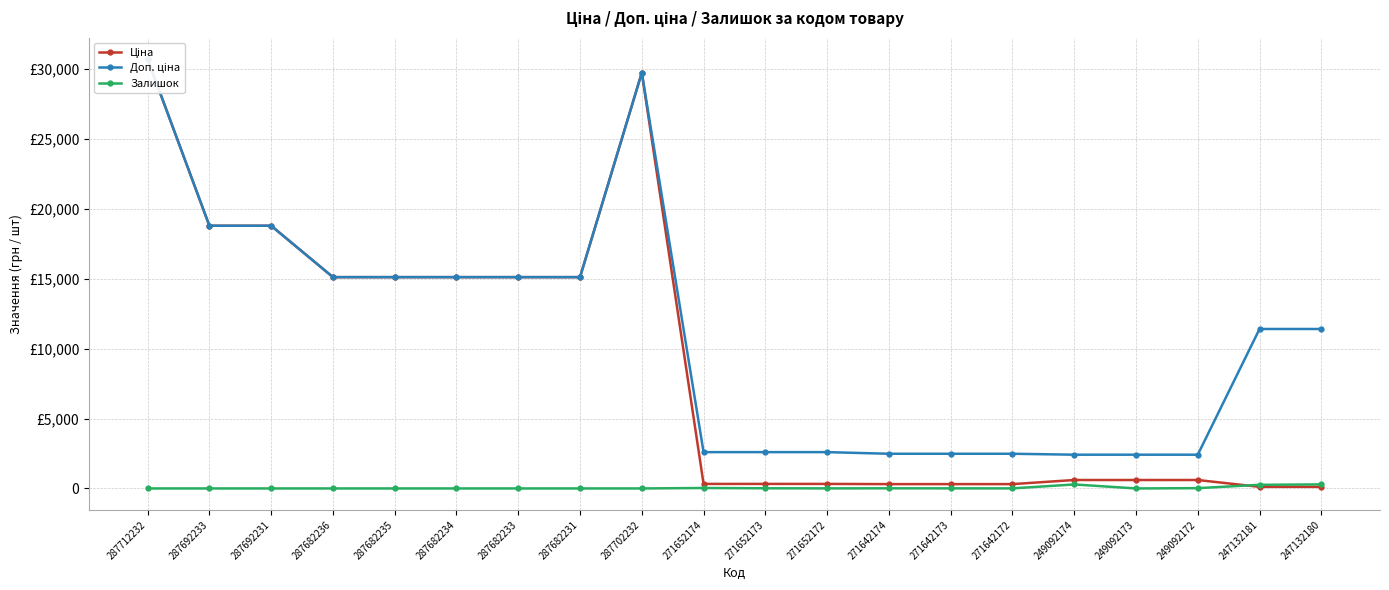

At which label does Залишок reach its minimum?

287712232